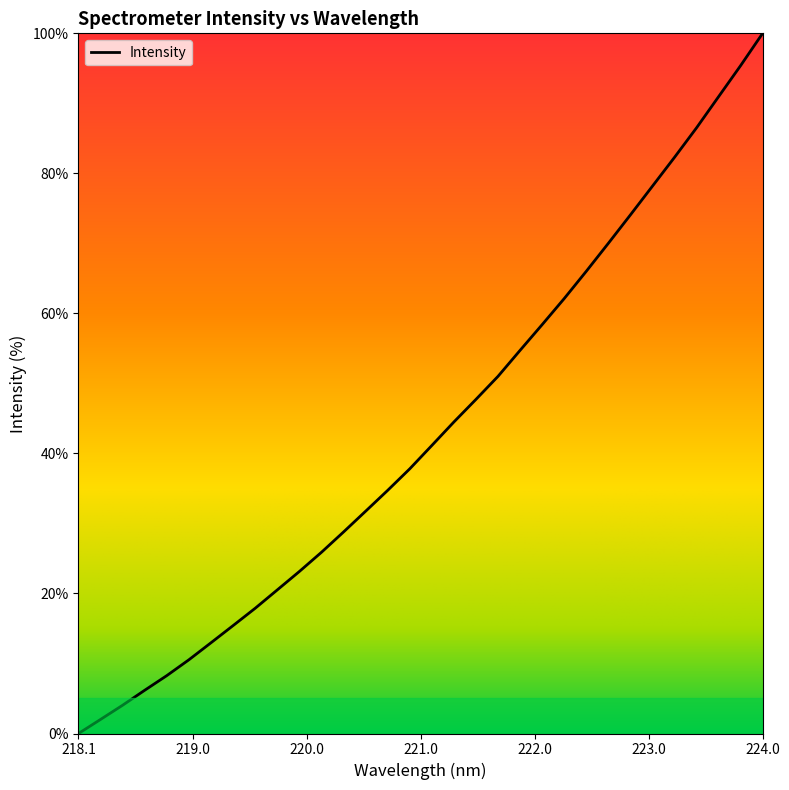

What is the maximum value shown in the chart?

100.0